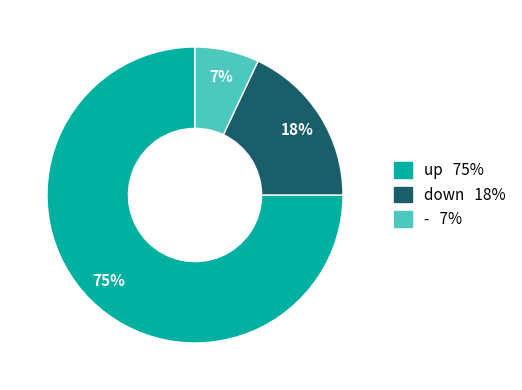

Which category accounts for the majority?

up